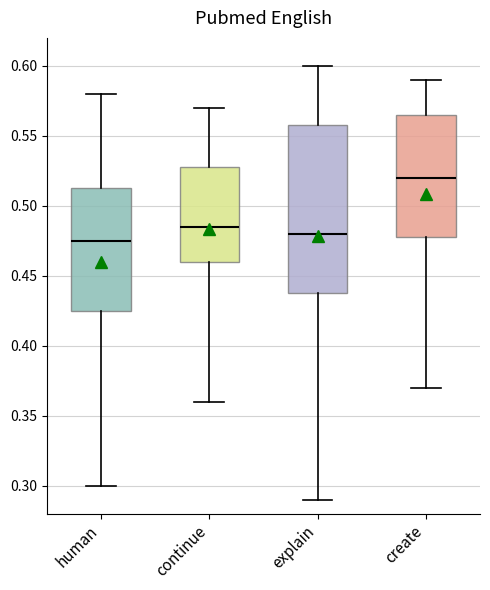

Where does the median line of the box for explain sit on the y-axis? The values are not printed on the chart, so give them approximately, as read against the axis.

0.480